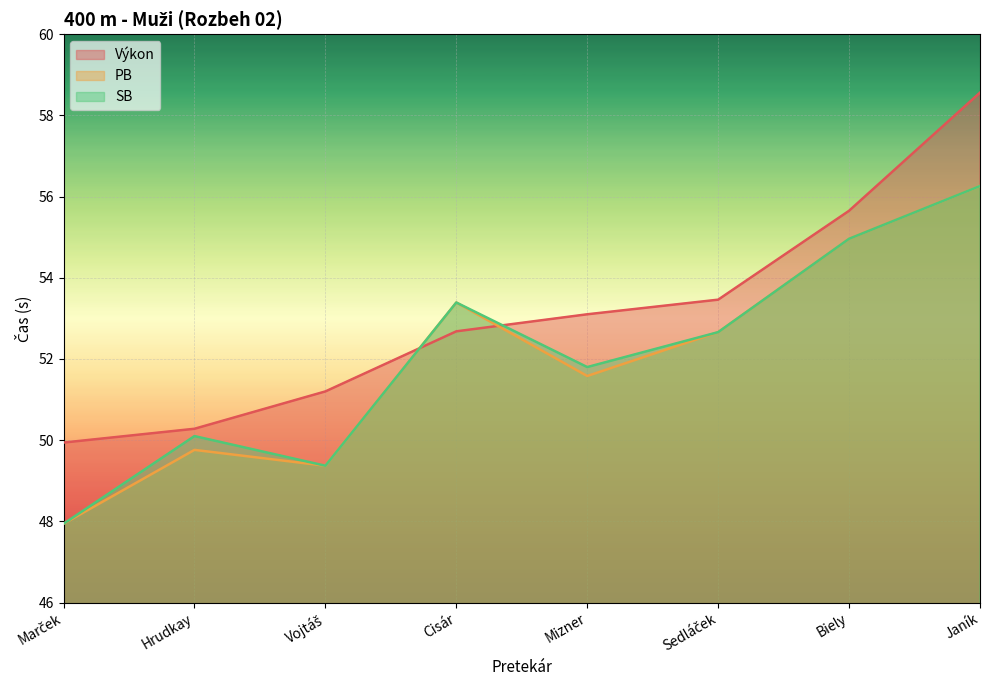

Is the value of SB at Biely greater than the value of PB at Marček?

Yes